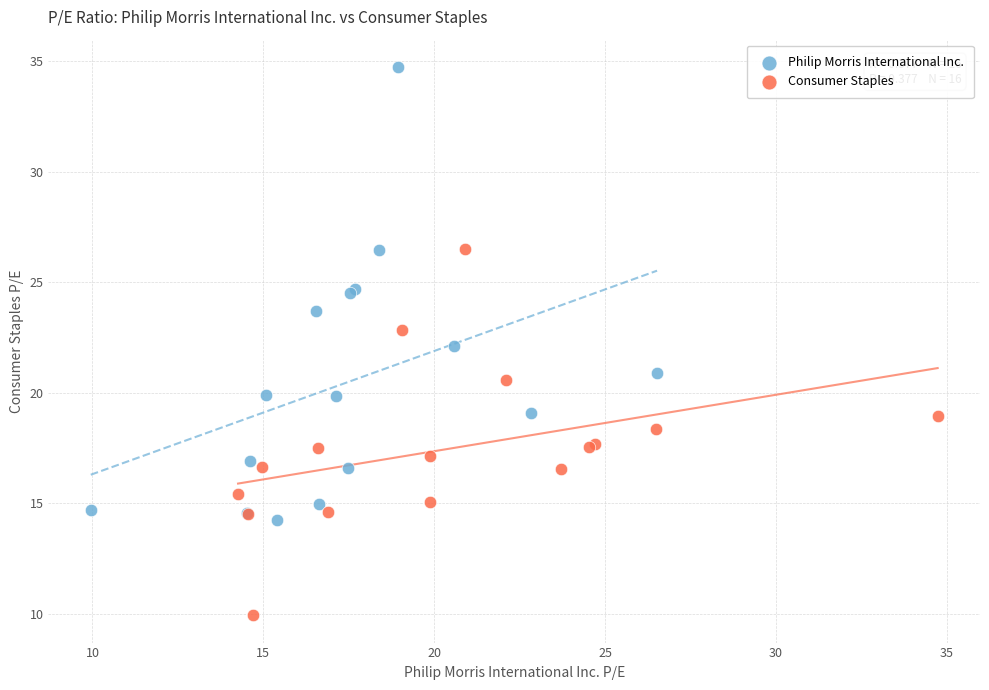

Which series reaches the minimum Y coordinate?

Consumer Staples